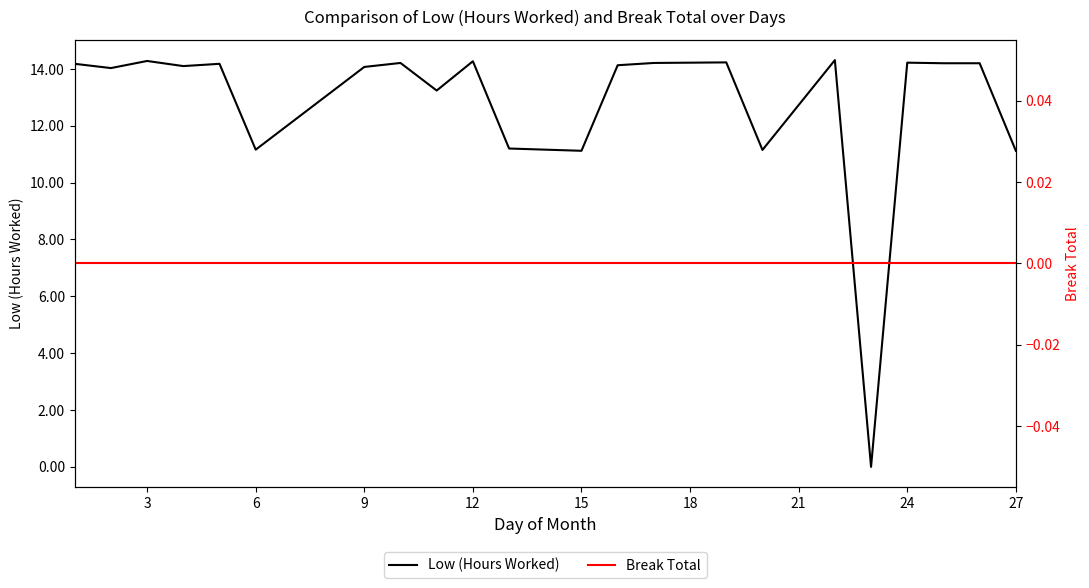

True or false: Low (Hours Worked) has a value of 8.7 at 9.

False